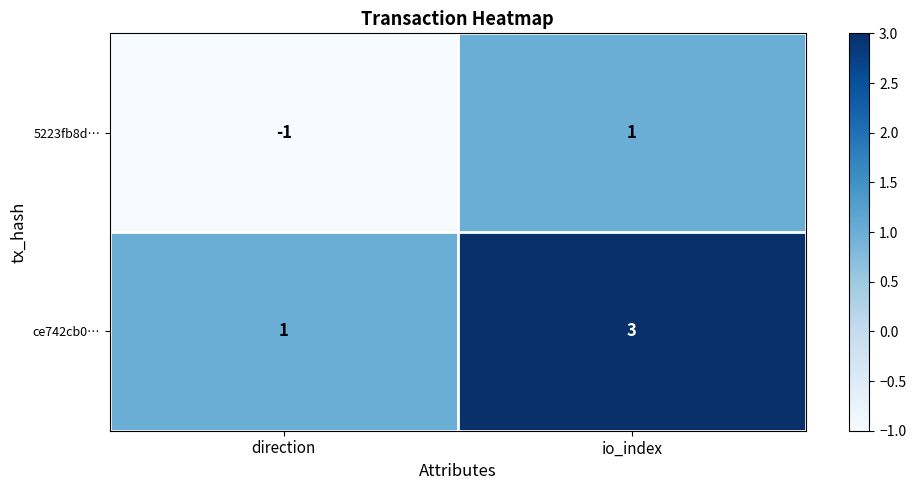

At which category is the sum across all series the highest?

io_index